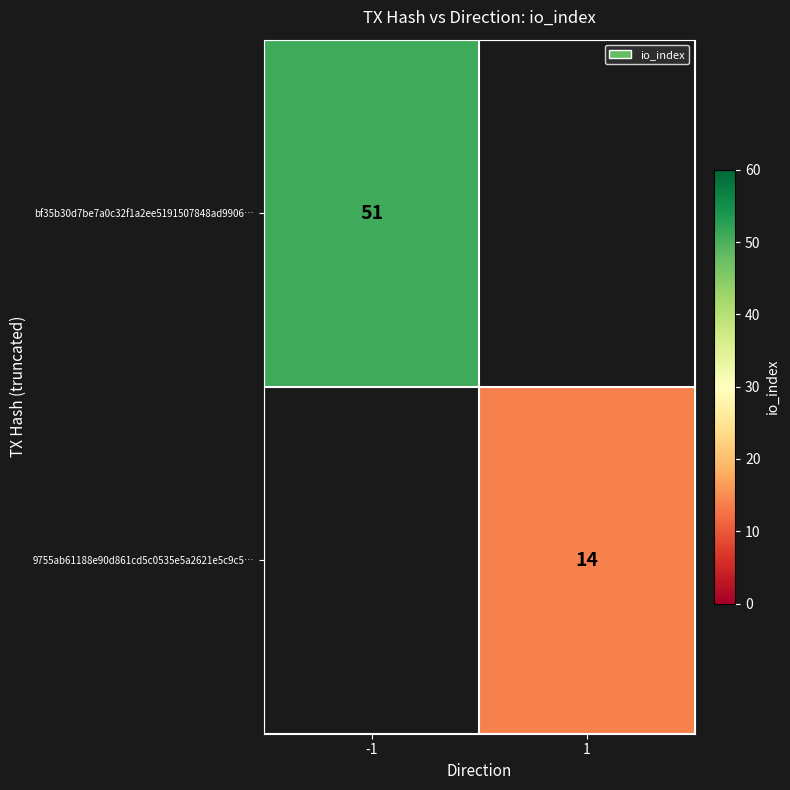

The value of 9755ab61188e90d861cd5c0535e5a2621e5c9c5… at 1 is 14. True or false?

True